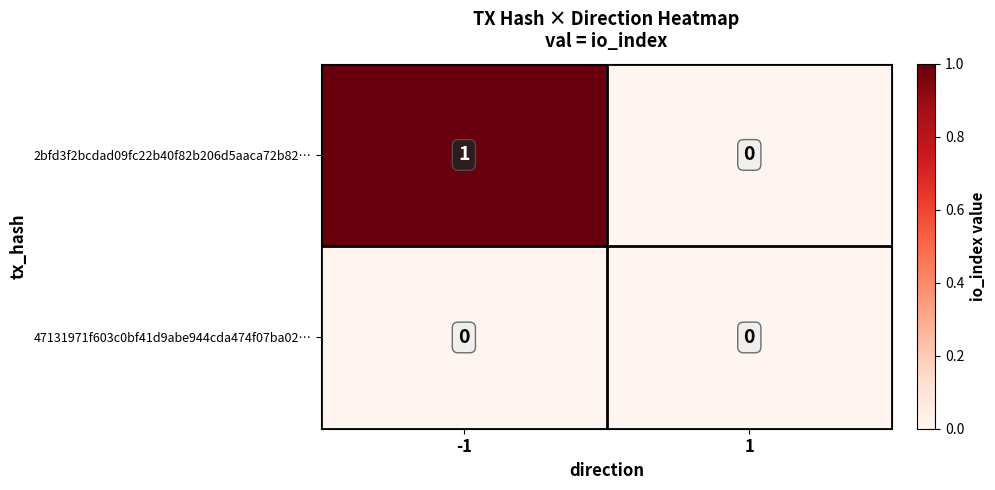

Reading right to left, transcribe all the data shown in this chart.

2bfd3f2bcdad09fc22b40f82b206d5aaca72b82…: 0	1
47131971f603c0bf41d9abe944cda474f07ba02…: 0	0